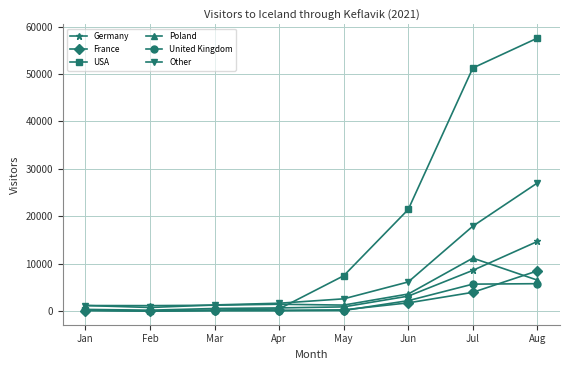

Is it true that Germany equals 14716 at Aug?

True